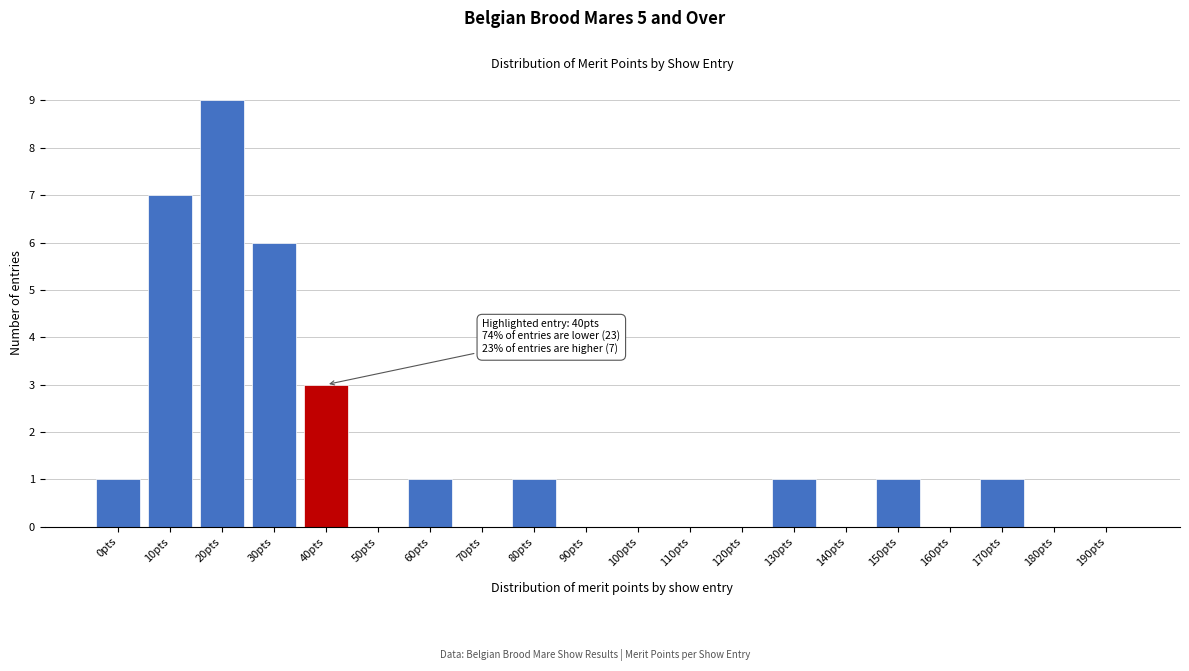

Reading left to right, what are all the values shown in this chart?

0pts=1	10pts=7	20pts=9	30pts=6	40pts=3	50pts=0	60pts=1	70pts=0	80pts=1	90pts=0	100pts=0	110pts=0	120pts=0	130pts=1	140pts=0	150pts=1	160pts=0	170pts=1	180pts=0	190pts=0